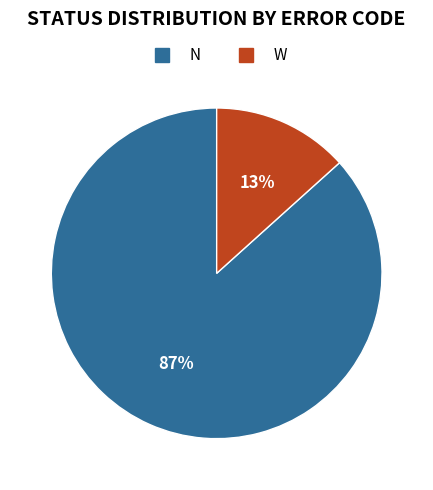

To the nearest percent, what is the combined percentage of N and W?

100%